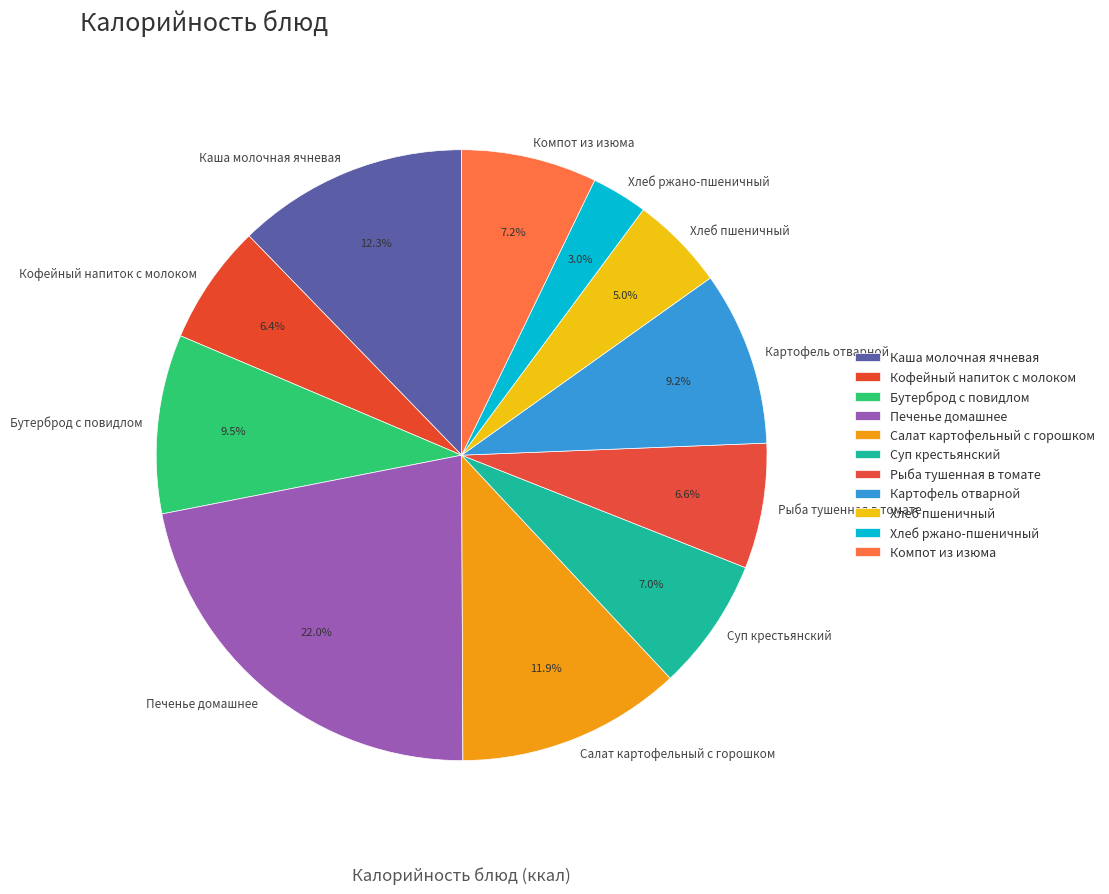

What is the ratio of the value at Рыба тушенная в томате to the value at Хлеб пшеничный?

1.3